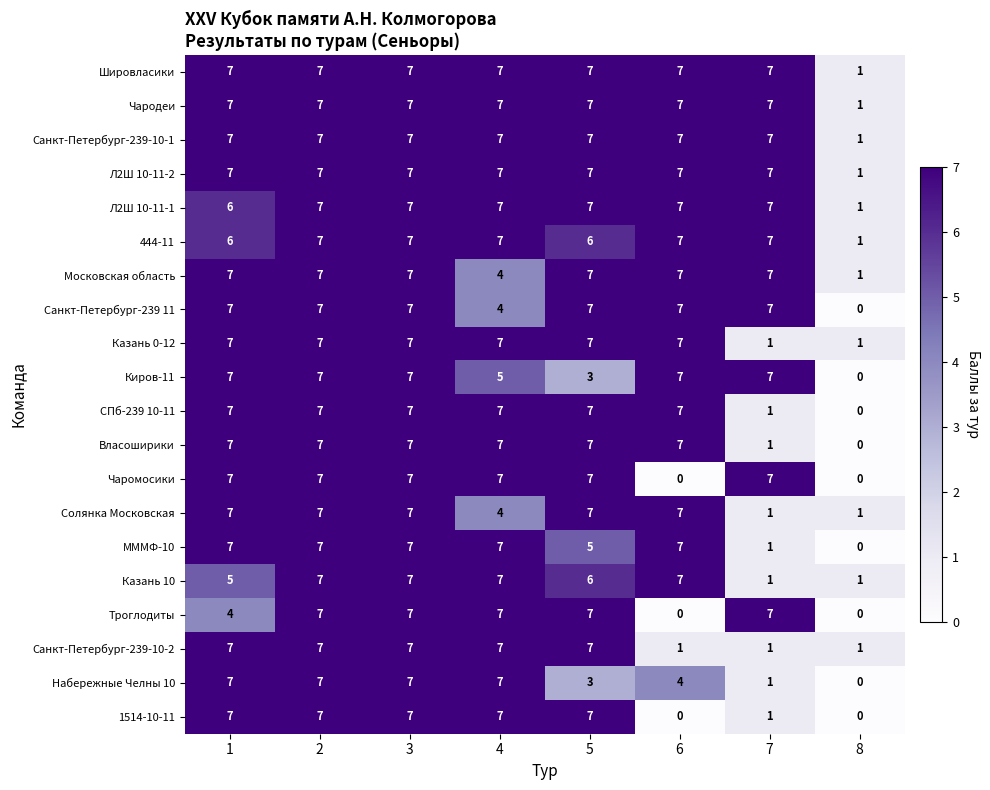

Count the Шировласики values in the range 7 to 8.

7